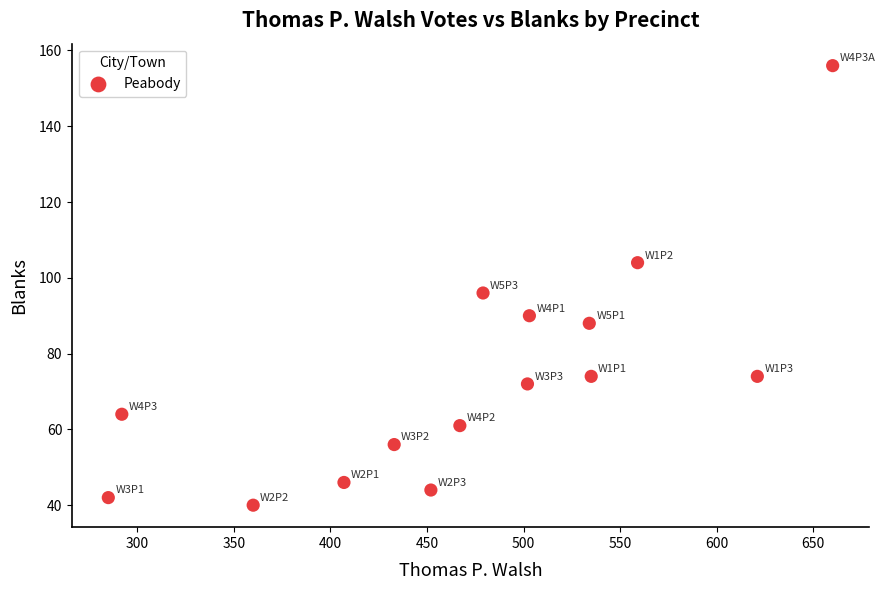

What is the range of Y values (max minus min)?

116